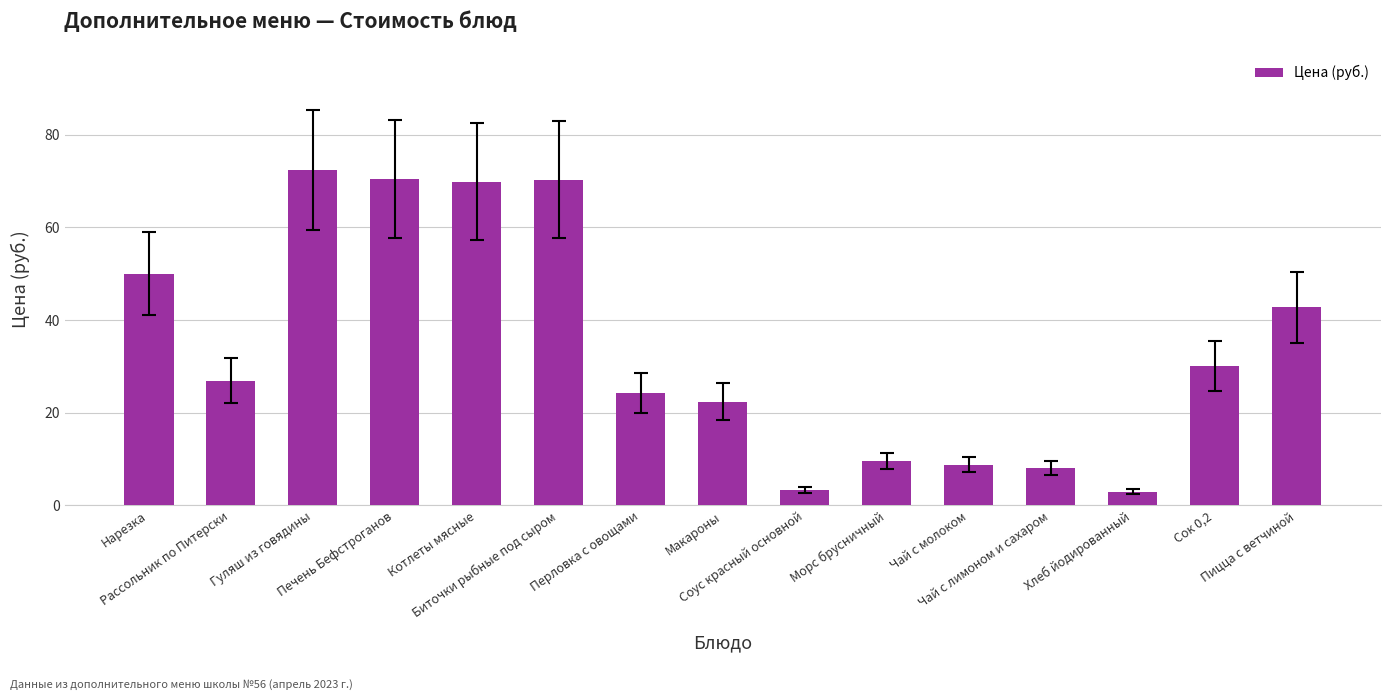

What is the approximate value at Биточки рыбные под сыром?

70.3